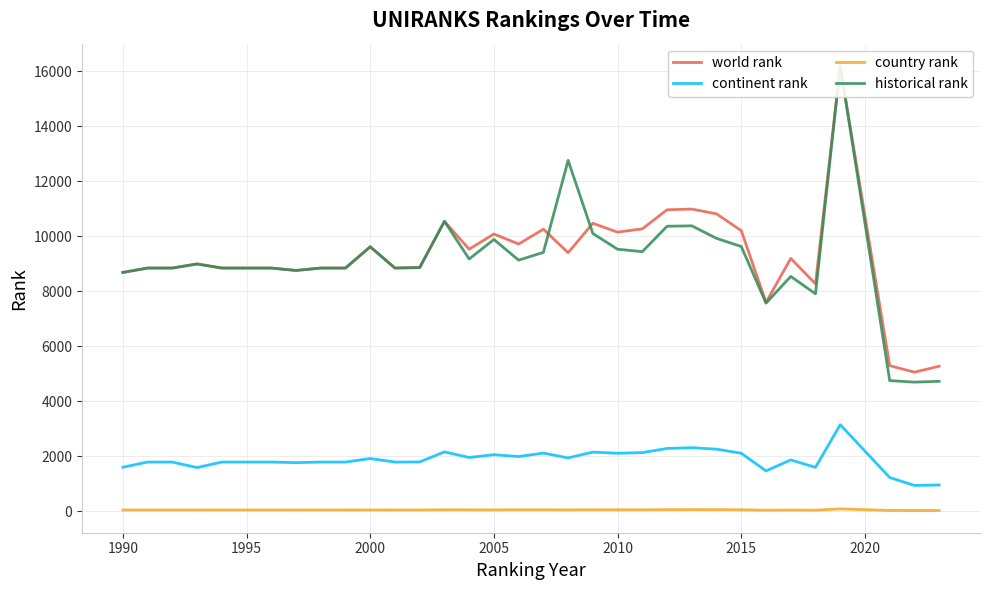

True or false: world rank and continent rank cross at least once.

False